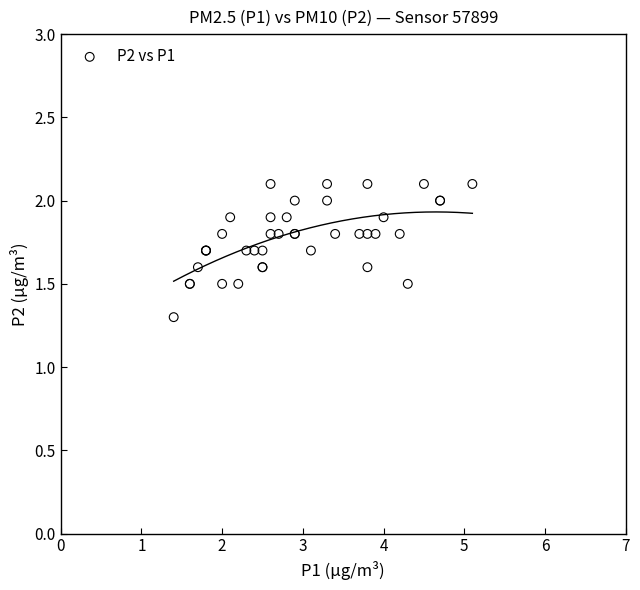

What Y value in the scatter plot is closest to 1?

1.3